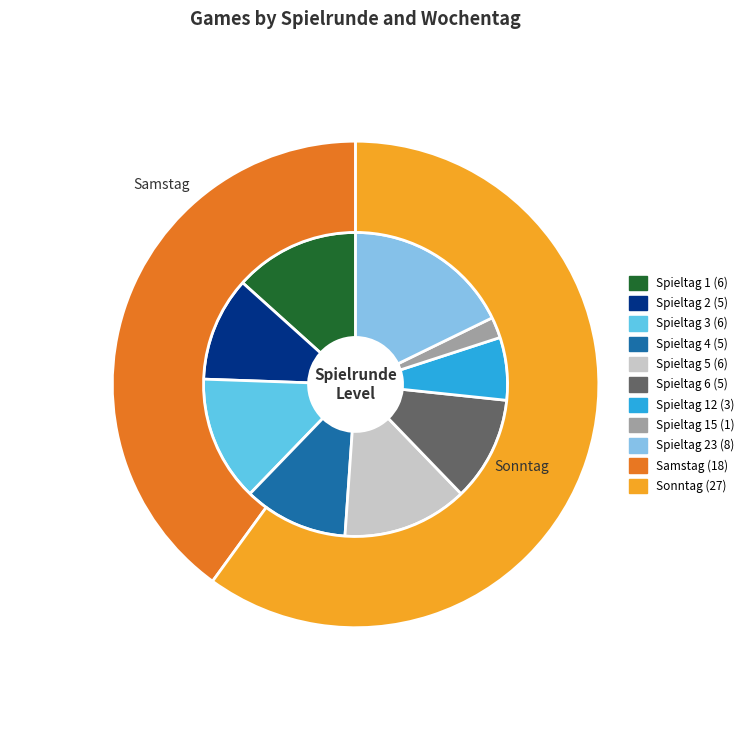

To the nearest percent, what percentage of the pie is Spieltag 15?

2%